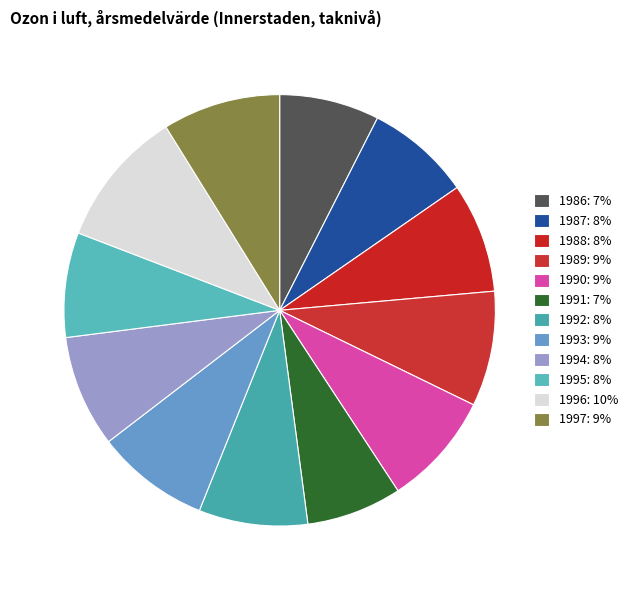

What is the change in value from 1986 to 1992?

+3.7